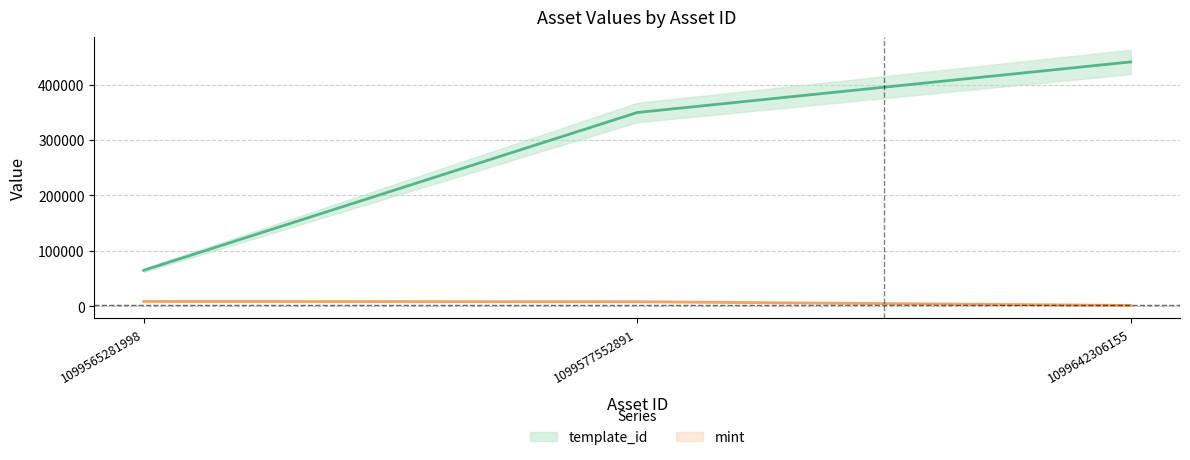

The template_id series shows 349523 at 1099577552891. True or false?

True